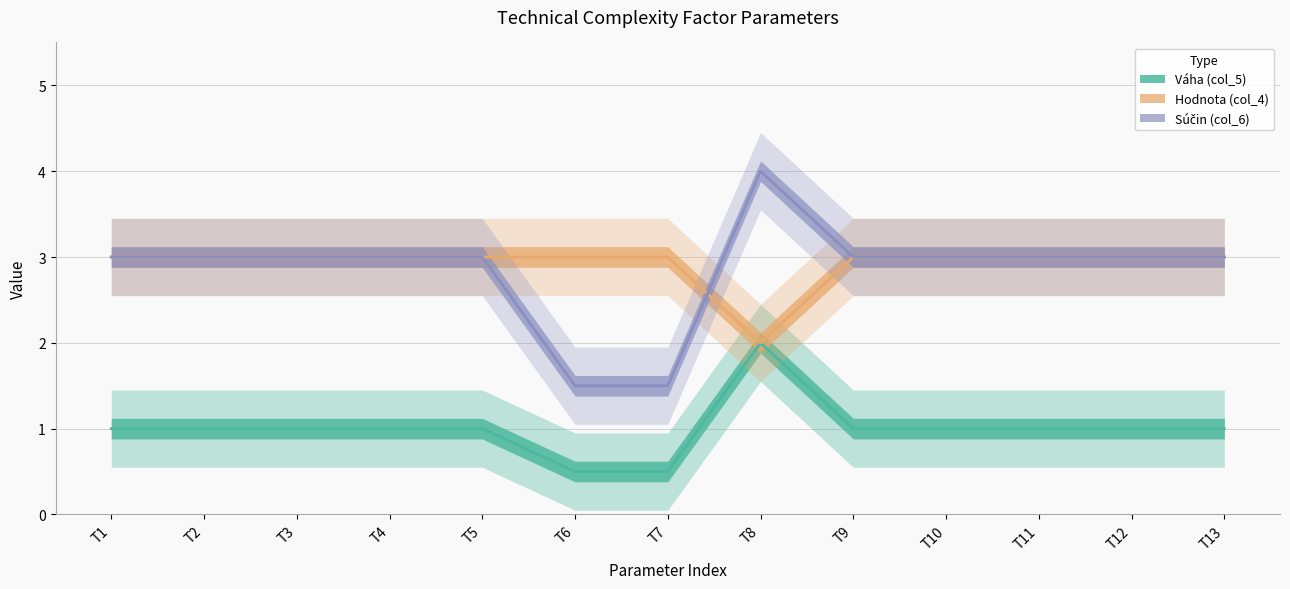

What is the value of the Hodnota (col_4) point at the 11th from the left?

3.0